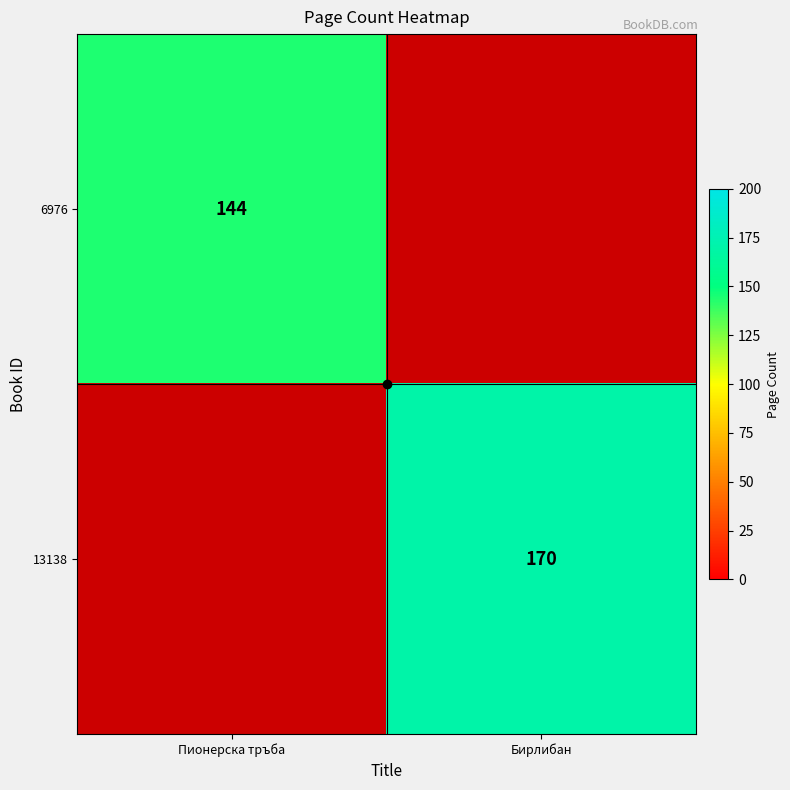

Is the value of 13138 at Бирлибан greater than the value of 6976 at Пионерска тръба?

Yes